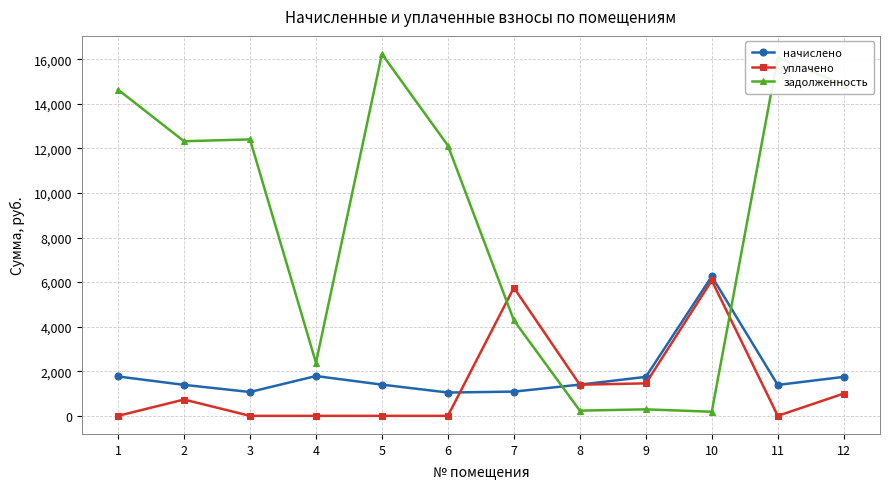

What is the average value of the начислено series?

1840.6